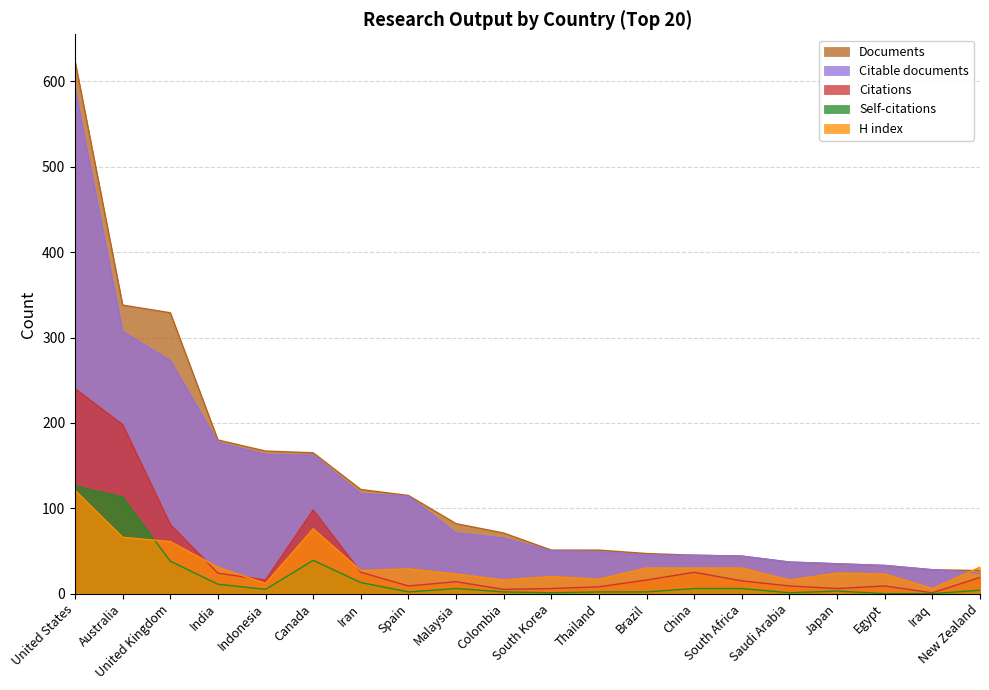

Where is the first local minimum for Self-citations?

Indonesia